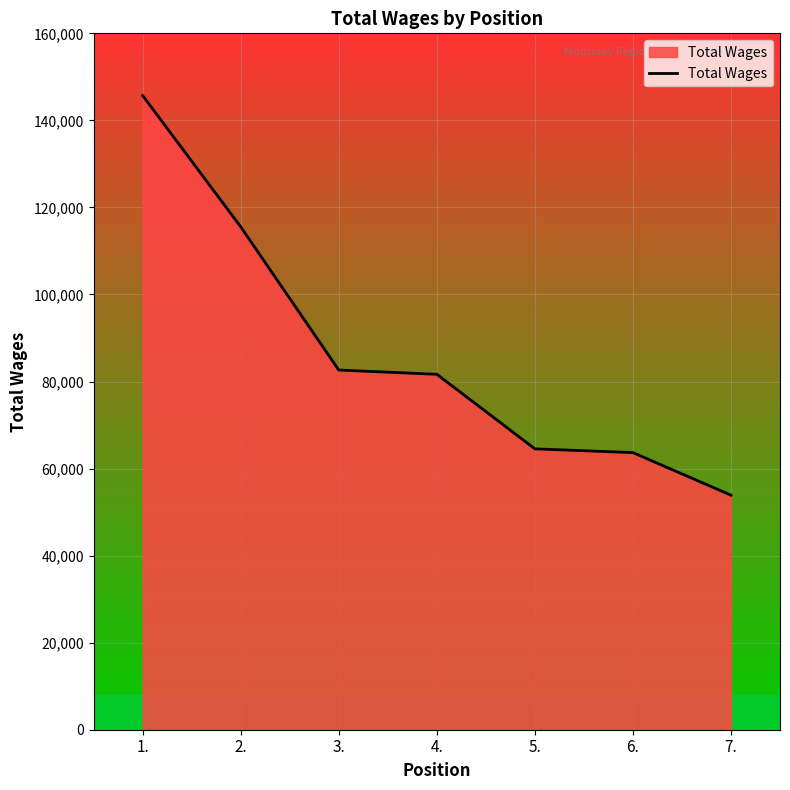

At which category does the chart reach its minimum across all series?

7.